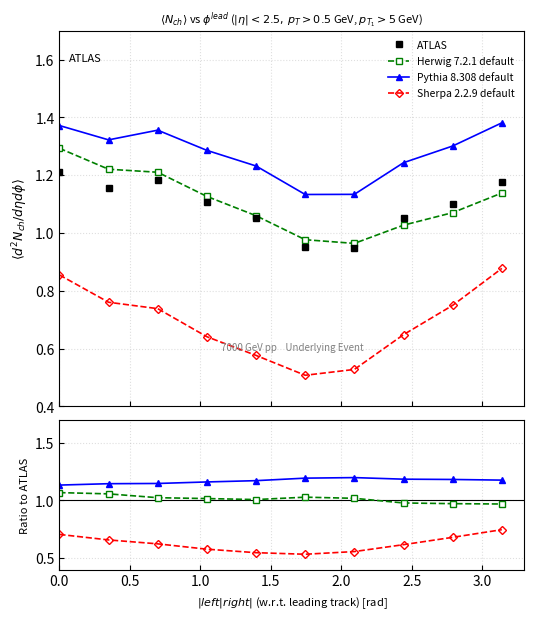

Does the chart have visible grid lines?

Yes